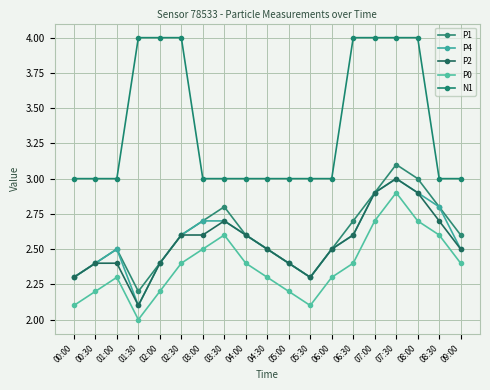

What is the label of the 9th point from the left?

04:00